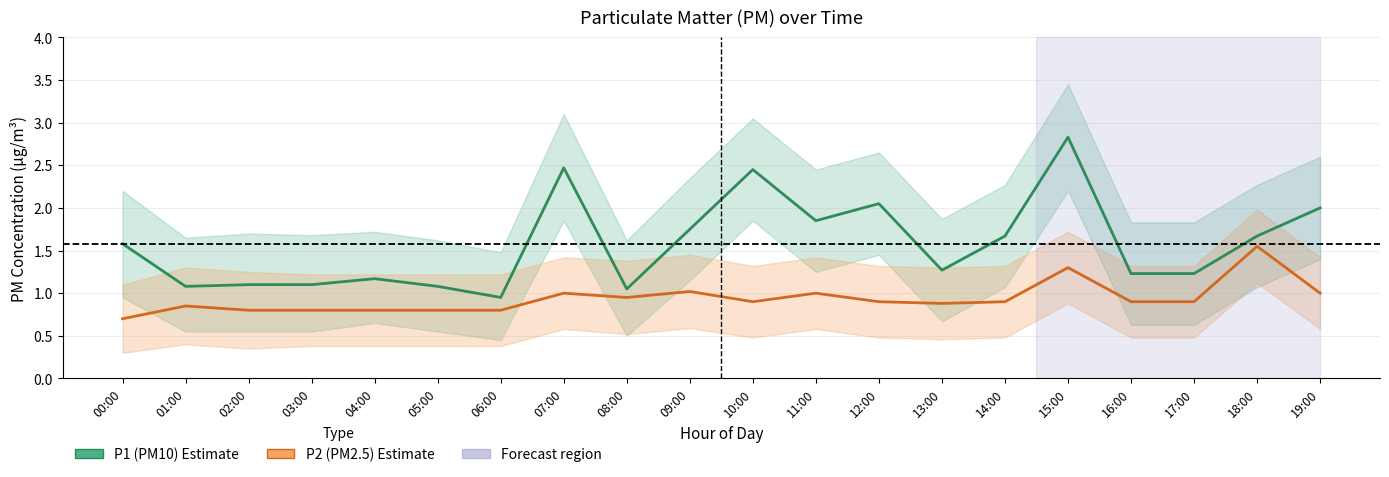

What is the label of the 8th point from the left?

07:00